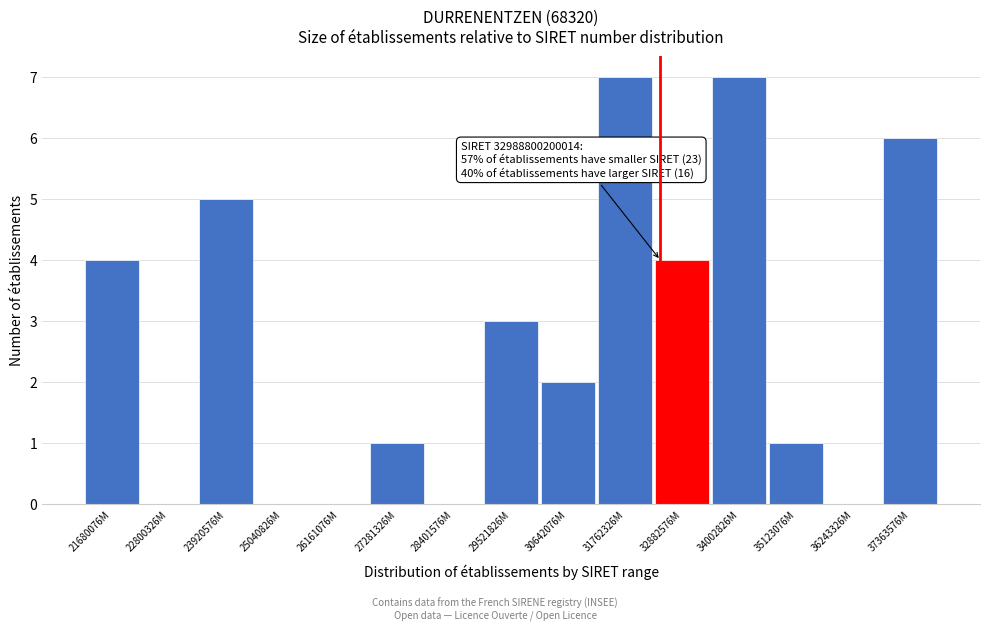

Reading left to right, what are all the values shown in this chart?

21680076M=4	22800326M=0	23920576M=5	25040826M=0	26161076M=0	27281326M=1	28401576M=0	29521826M=3	30642076M=2	31762326M=7	32882576M=4	34002826M=7	35123076M=1	36243326M=0	37363576M=6